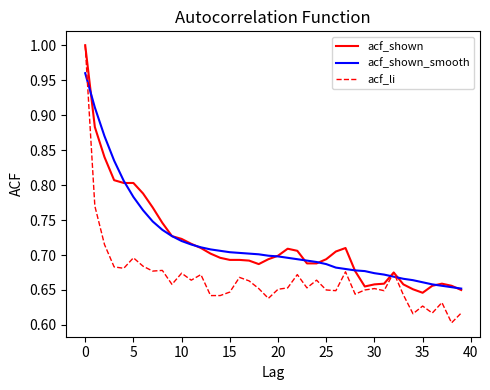

Which series has the largest range (max minus min)?

acf_li